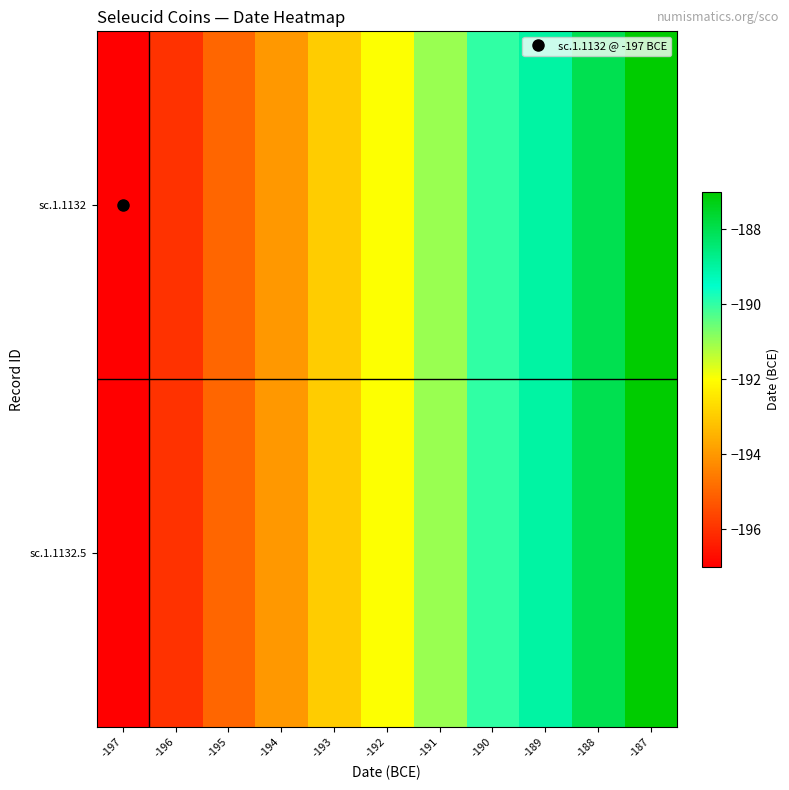

At how many categories does at least one series exceed -188?

1